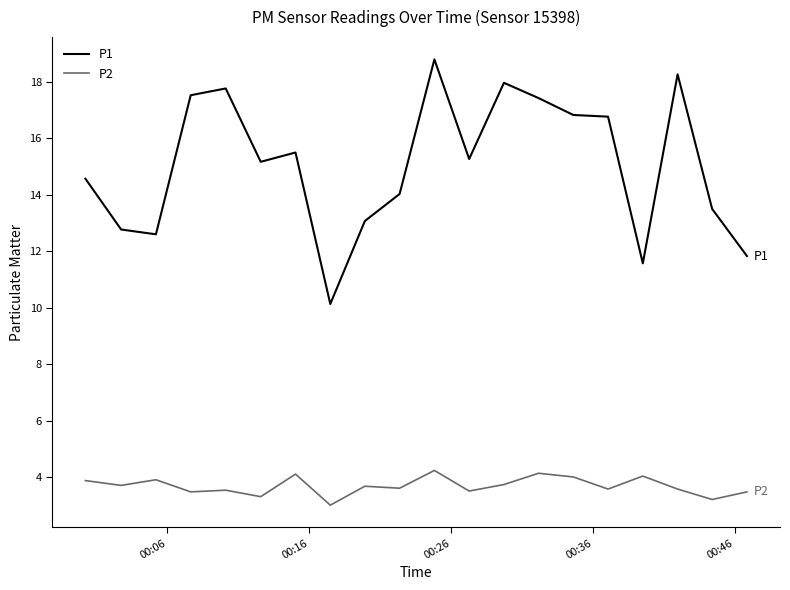

How many categories are shown in the chart?

20